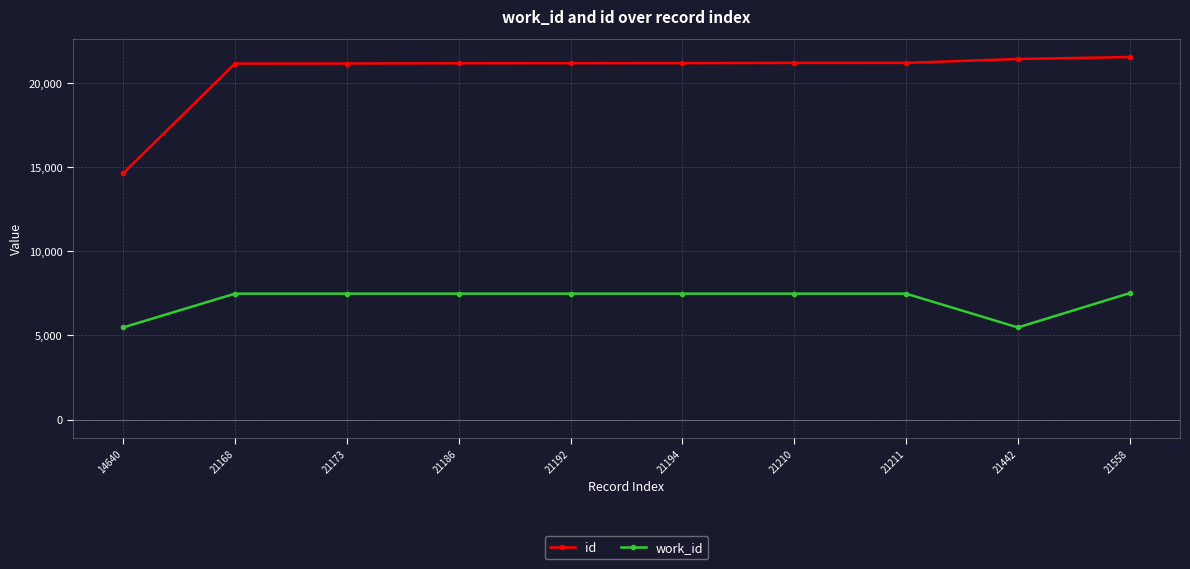

What is the value of the work_id point at the 1st from the left?

5476